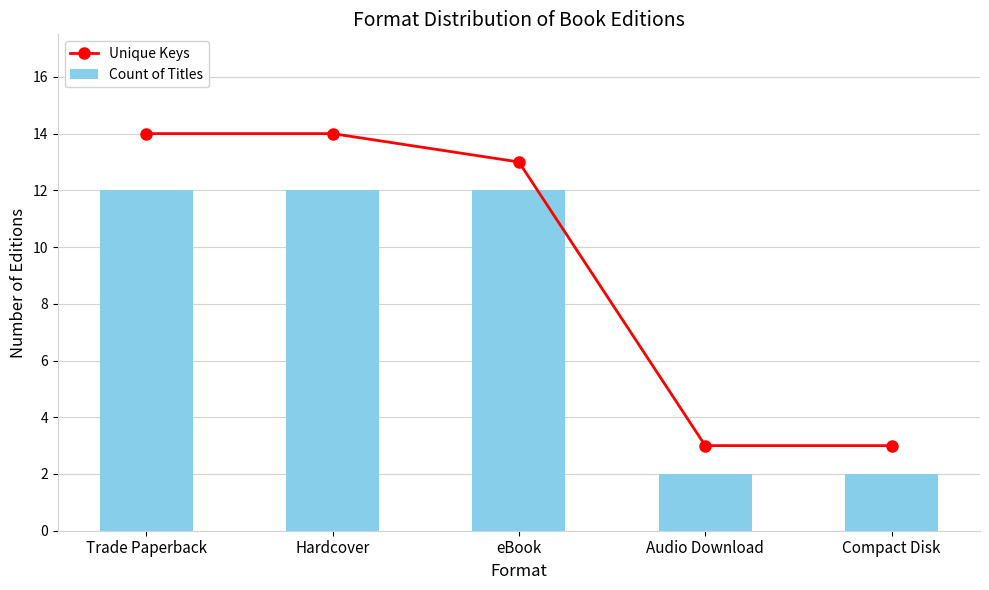

True or false: Unique Keys has a value of 3 at Compact Disk.

True